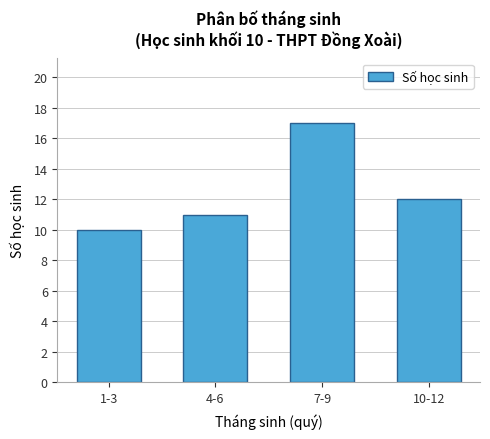

Reading right to left, what are all the values shown in this chart?

12	17	11	10